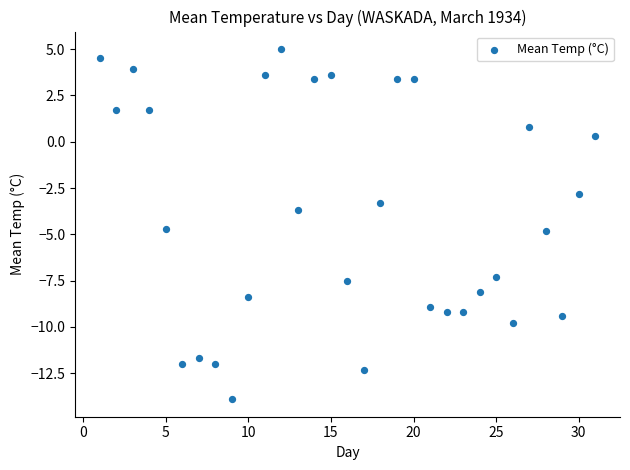

What is the range of X values (max minus min)?

30.0